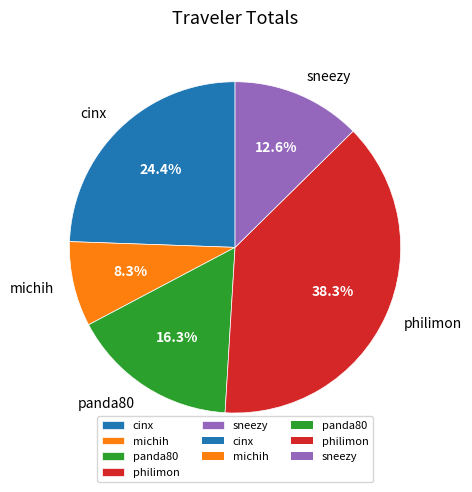

Which has a higher value, panda80 or sneezy?

panda80